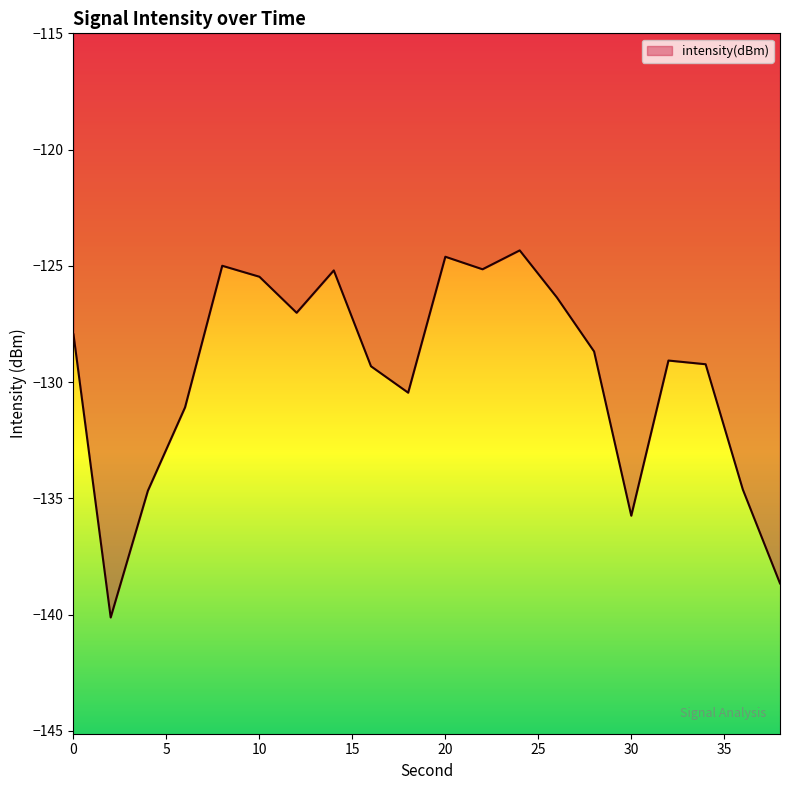

What is the maximum value shown in the chart?

-124.3